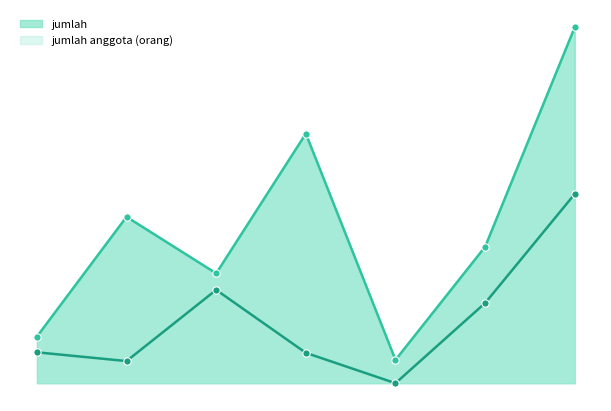

What are all the series names shown in the legend?

jumlah, jumlah anggota (orang)